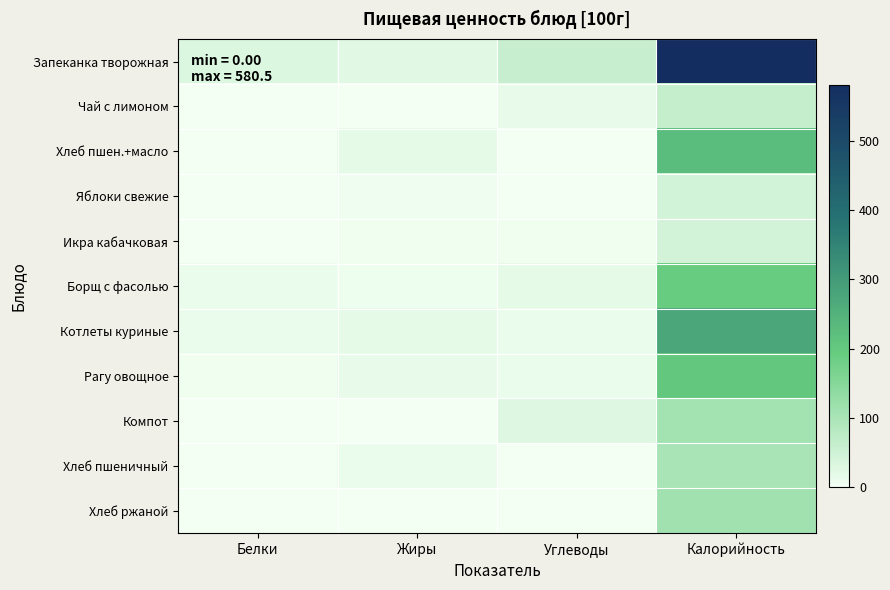

Reading right to left, transcribe all the data shown in this chart.

Запеканка творожная: Калорийность=580.5	Углеводы=60.2	Жиры=23.8	Белки=31.4
Чай с лимоном: Калорийность=62.0	Углеводы=15.2	Жиры=0.0	Белки=0.1
Хлеб пшен.+масло: Калорийность=225.6	Углеводы=0.5	Жиры=18.4	Белки=0.0
Яблоки свежие: Калорийность=47.0	Углеводы=0.2	Жиры=6.2	Белки=0.1
Икра кабачковая: Калорийность=43.7	Углеводы=2.3	Жиры=3.6	Белки=0.7
Борщ с фасолью: Калорийность=192.6	Углеводы=16.5	Жиры=8.9	Белки=11.4
Котлеты куриные: Калорийность=273.5	Углеводы=12.8	Жиры=19.2	Белки=13.5
Рагу овощное: Калорийность=202.9	Углеводы=12.3	Жиры=15.7	Белки=2.5
Компот: Калорийность=109.8	Углеводы=27.9	Жиры=0.2	Белки=0.2
Хлеб пшеничный: Калорийность=103.6	Углеводы=0.3	Жиры=12.0	Белки=0.0
Хлеб ржаной: Калорийность=113.2	Углеводы=1.0	Жиры=0.0	Белки=1.7